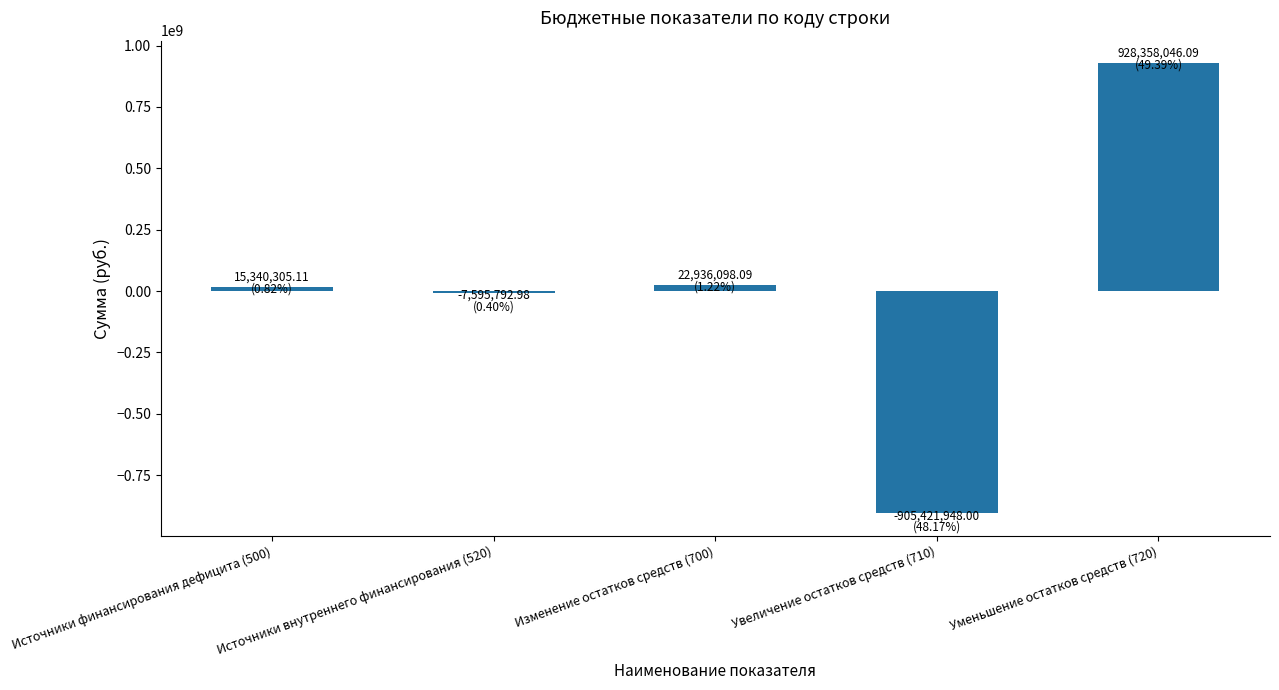

What is the greatest value displayed?

928358046.1